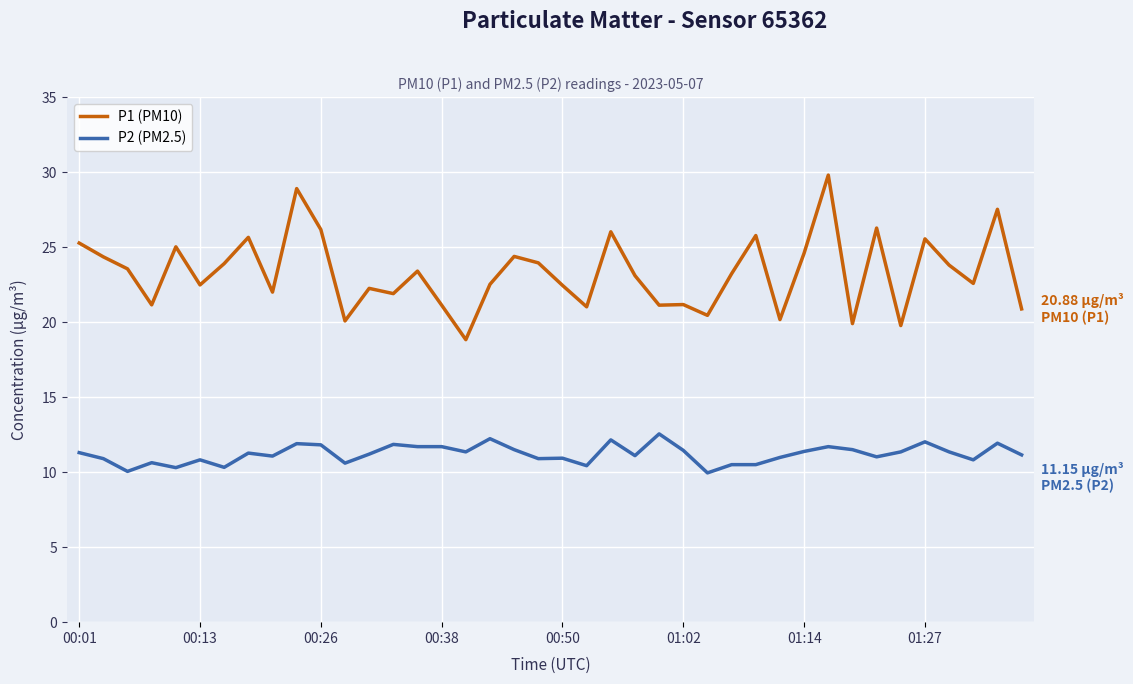

What is the maximum value for P2 (PM2.5)?

12.6